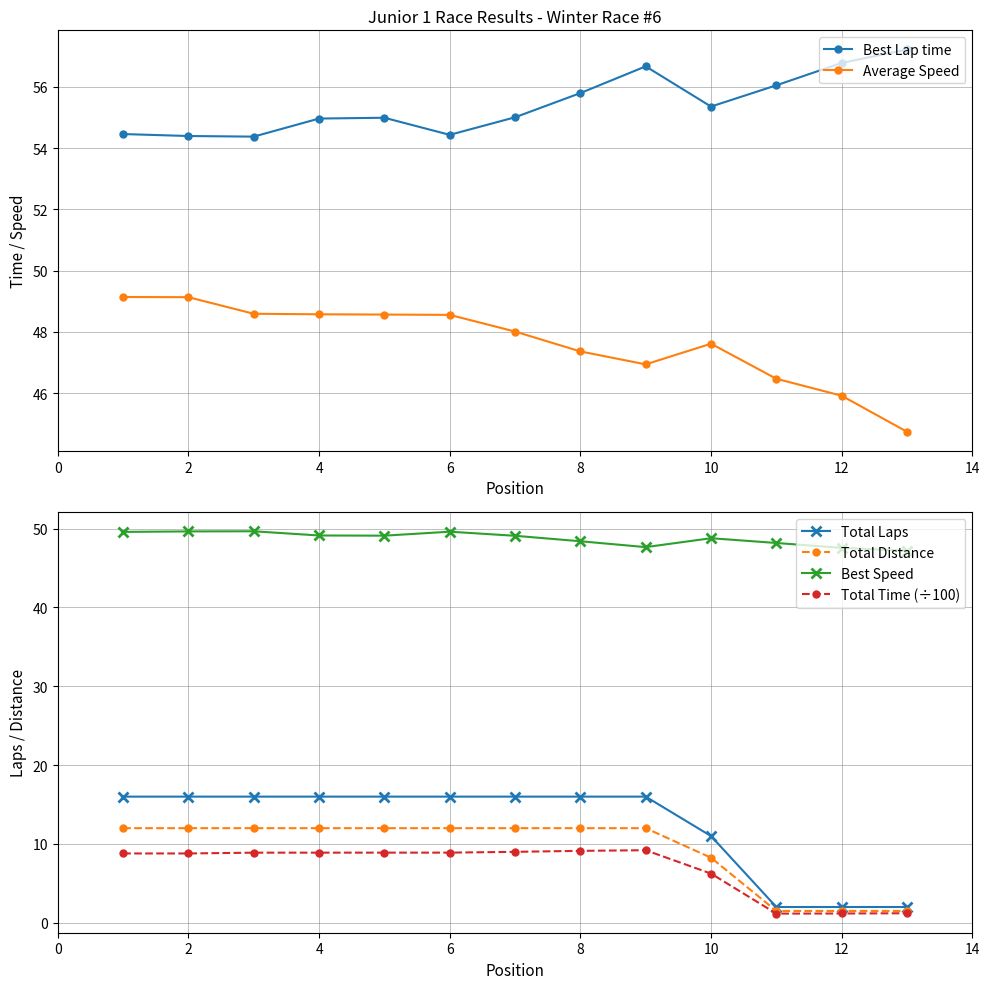

How many data points does each series have?

13